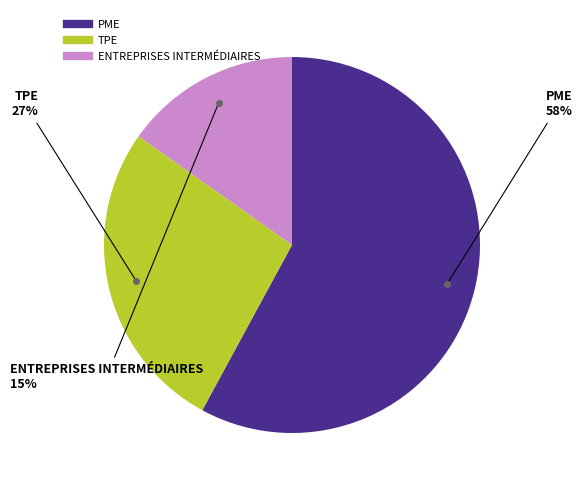

Is there any slice that represents more than half of the pie?

Yes